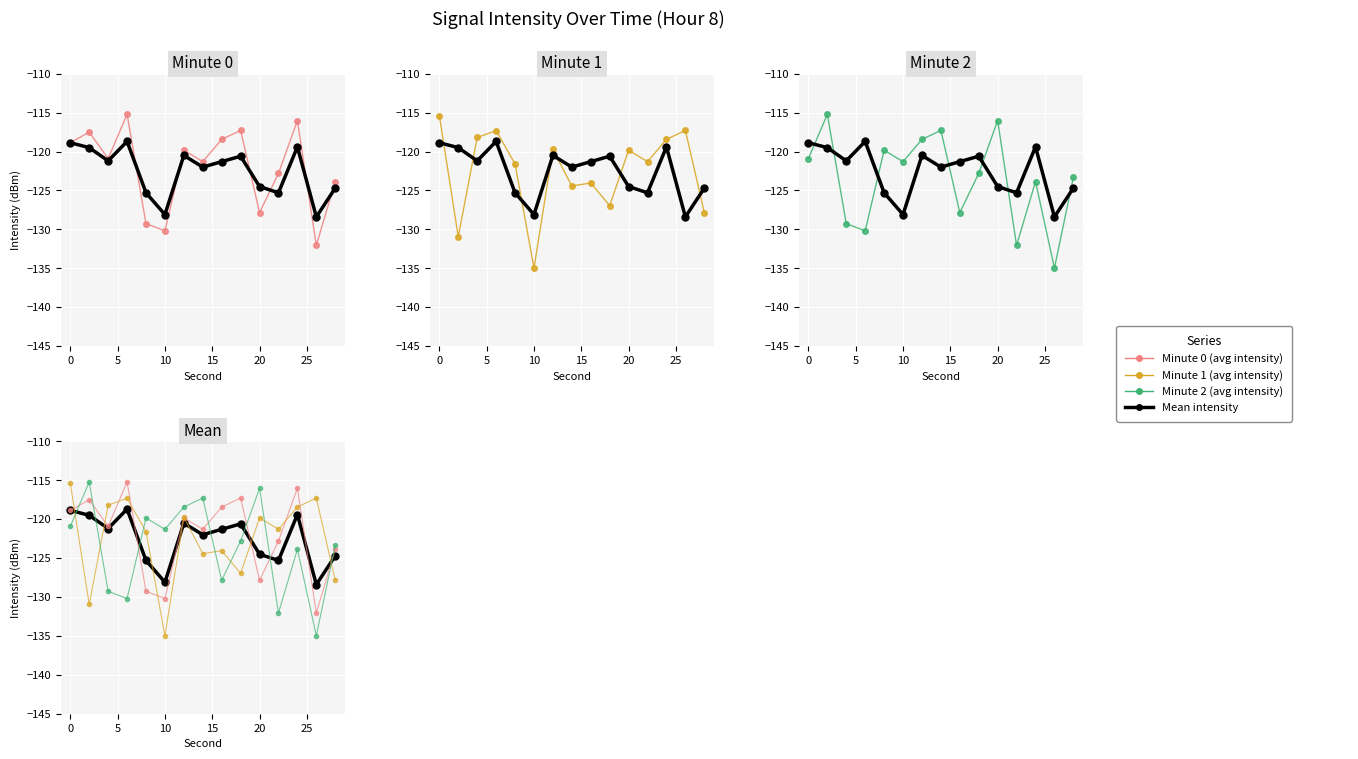

Count the number of categories in the chart.

15